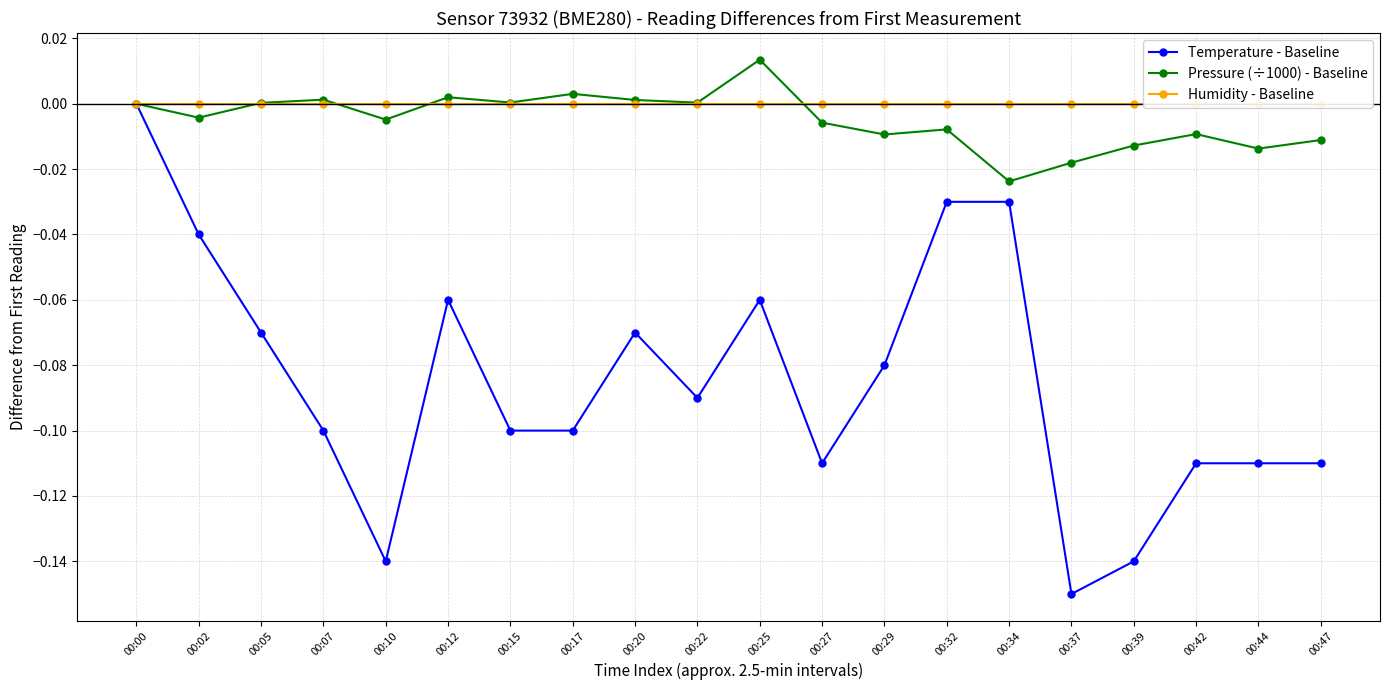

How many interior local peaks does the Pressure (÷1000) - Baseline series have?

6